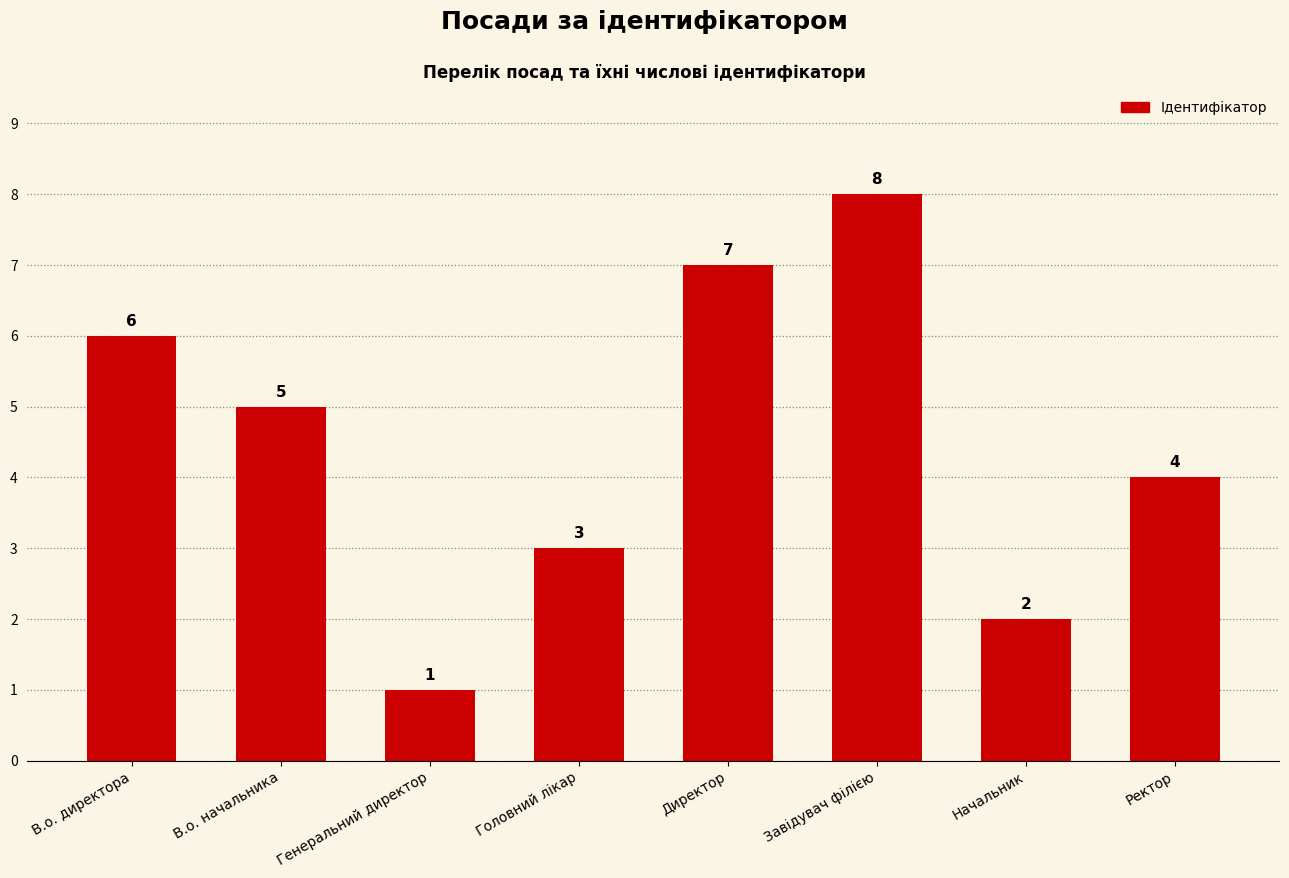

What is the change in value from В.о. директора to Ректор?

-2